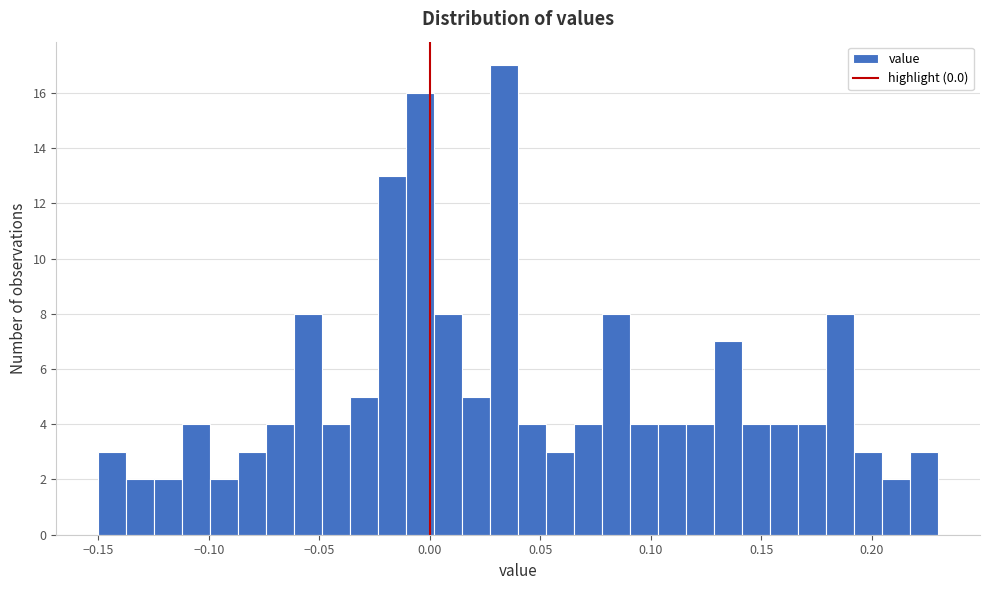

Around what value on the x-axis is the tallest bar? Give the approximate position of its centre, as read against the axis.

0.035